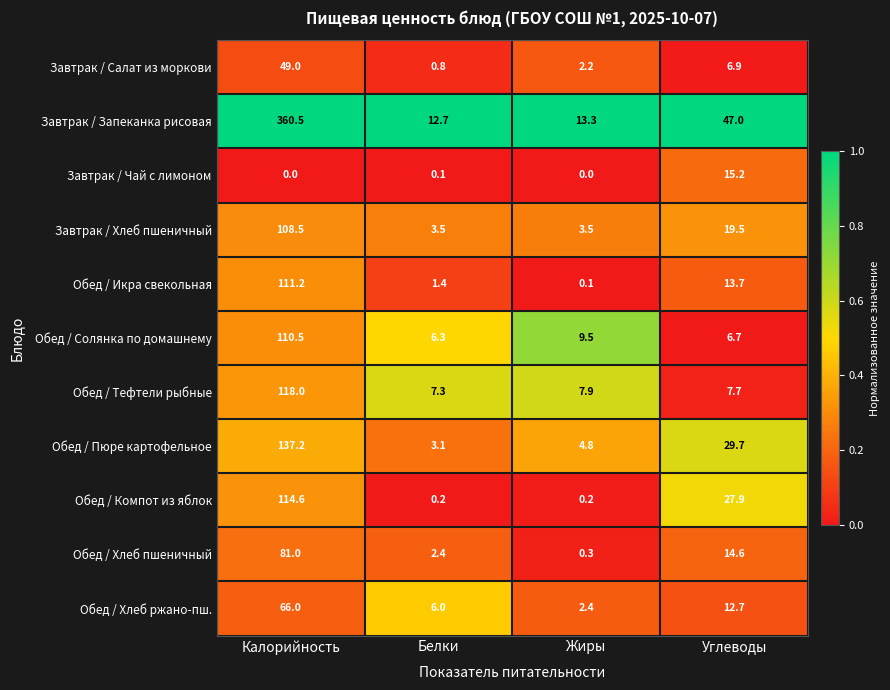

What is the total value across all series at Белки?

43.8